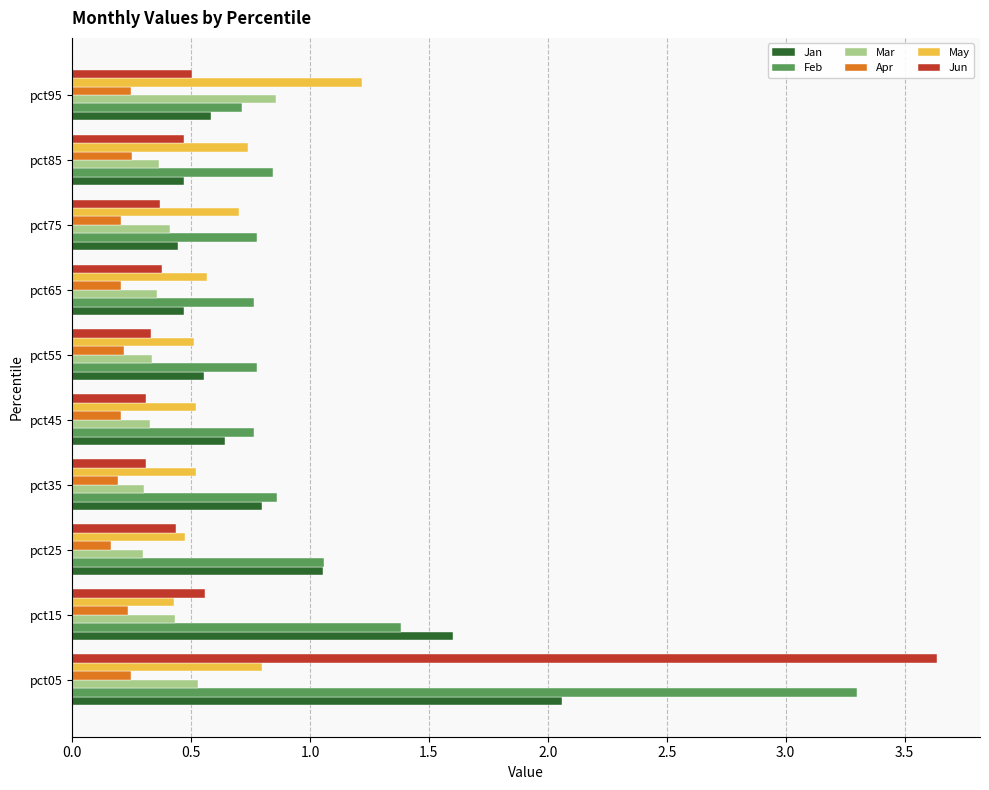

Rank the series by their maximum value, from highest to lowest.

Jun, Feb, Jan, May, Mar, Apr